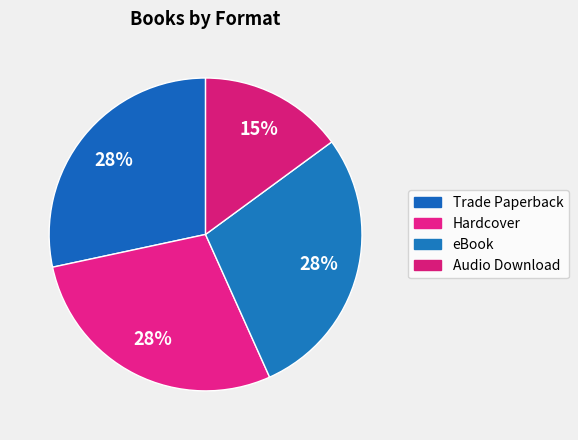

Which category has the smallest portion of the pie?

Audio Download